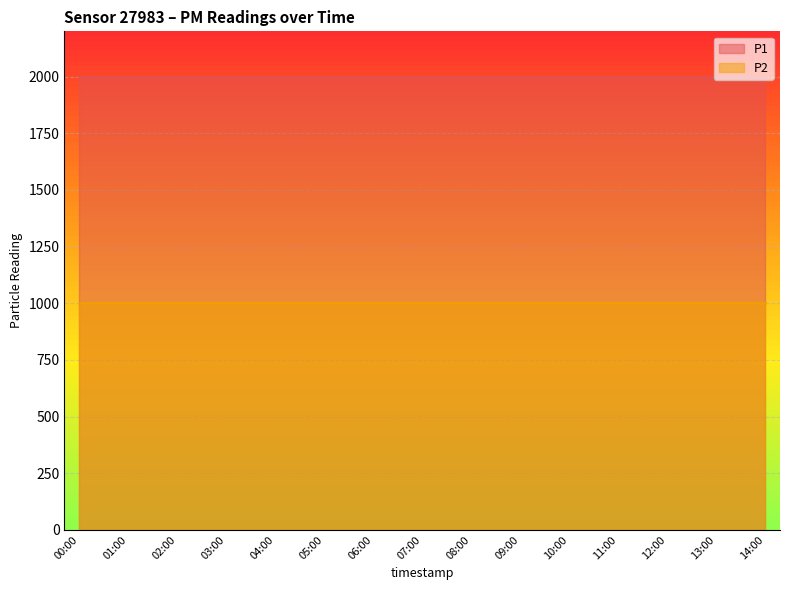

Rank the series at 02:00 from lowest to highest value.

P2, P1